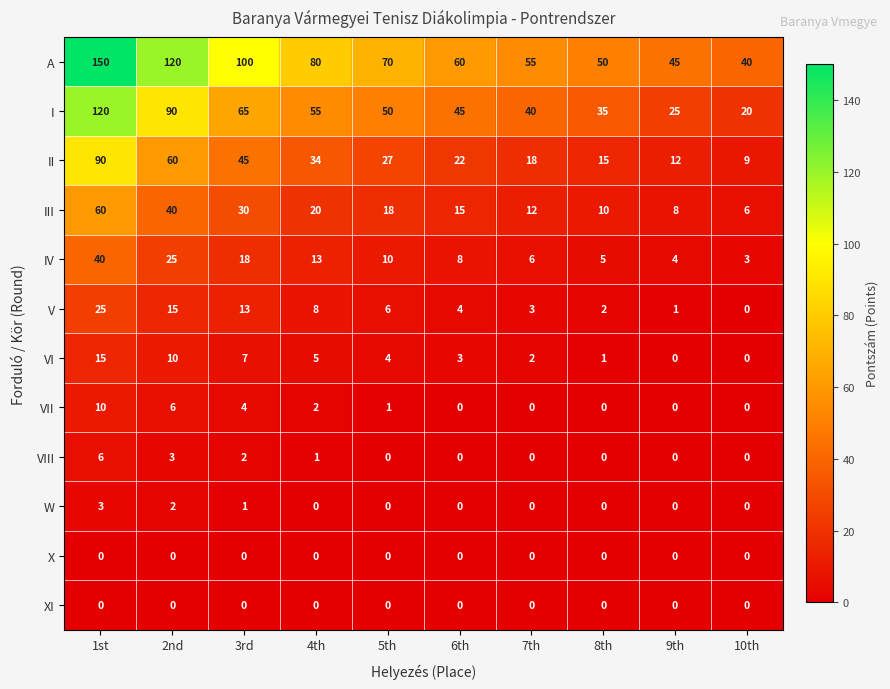

What is the spread (max minus min) of values at 2nd?

120